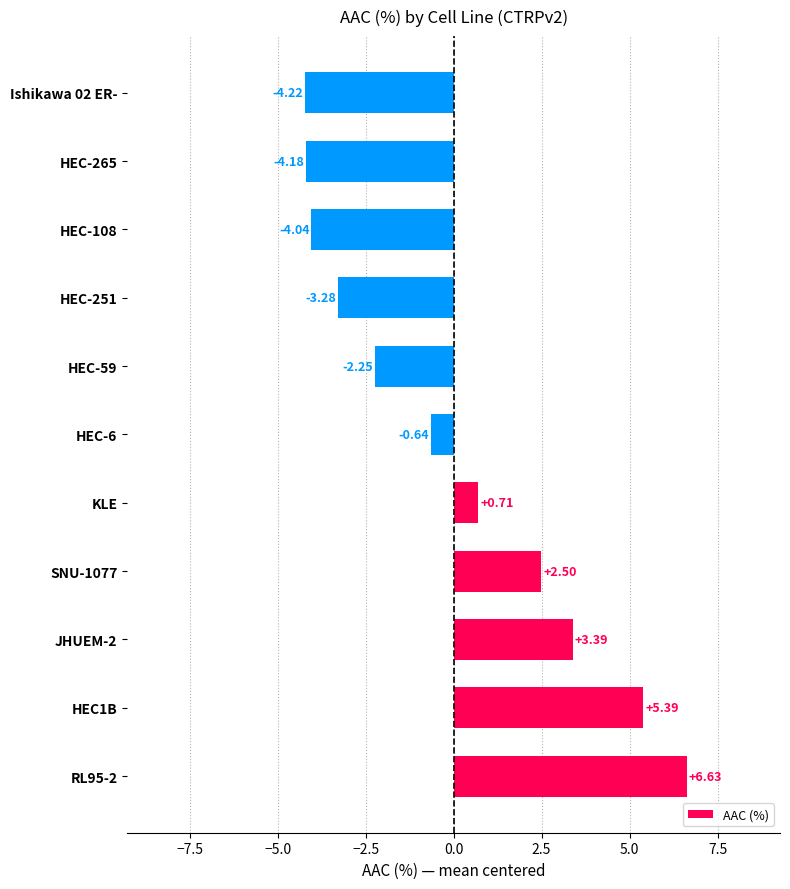

How many values are above zero?

5